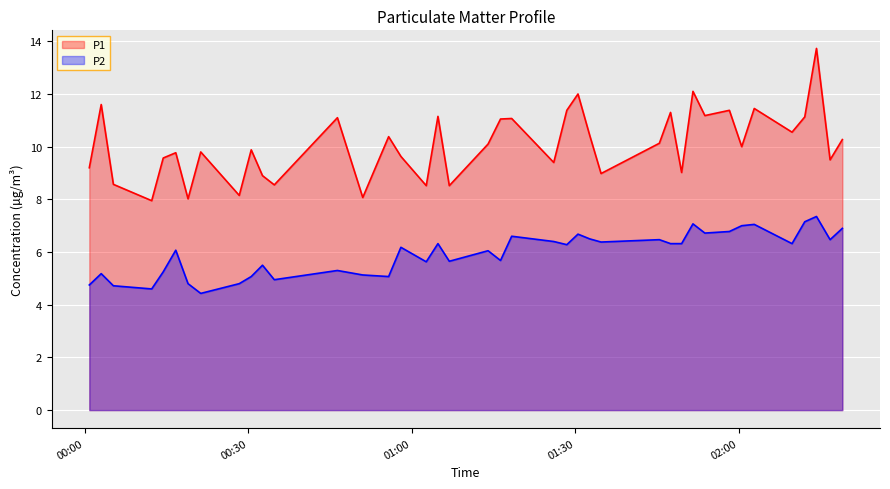

Reading right to left, what are all the values shown in this chart?

P1: 10.3	9.5	13.7	11.1	10.6	11.4	10.0	11.4	11.2	12.1	9.0	11.3	10.1	9.0	10.4	12.0	11.4	9.4	11.1	11.1	10.1	8.5	11.2	8.5	9.6	10.4	8.1	11.1	8.6	8.9	9.9	8.2	9.8	8.0	9.8	9.6	8.0	8.6	11.6	9.2
P2: 6.9	6.5	7.3	7.2	6.3	7.0	7.0	6.8	6.7	7.1	6.3	6.3	6.5	6.4	6.5	6.7	6.3	6.4	6.6	5.7	6.0	5.7	6.3	5.6	6.2	5.1	5.1	5.3	5.0	5.5	5.1	4.8	4.4	4.8	6.1	5.2	4.6	4.7	5.2	4.8